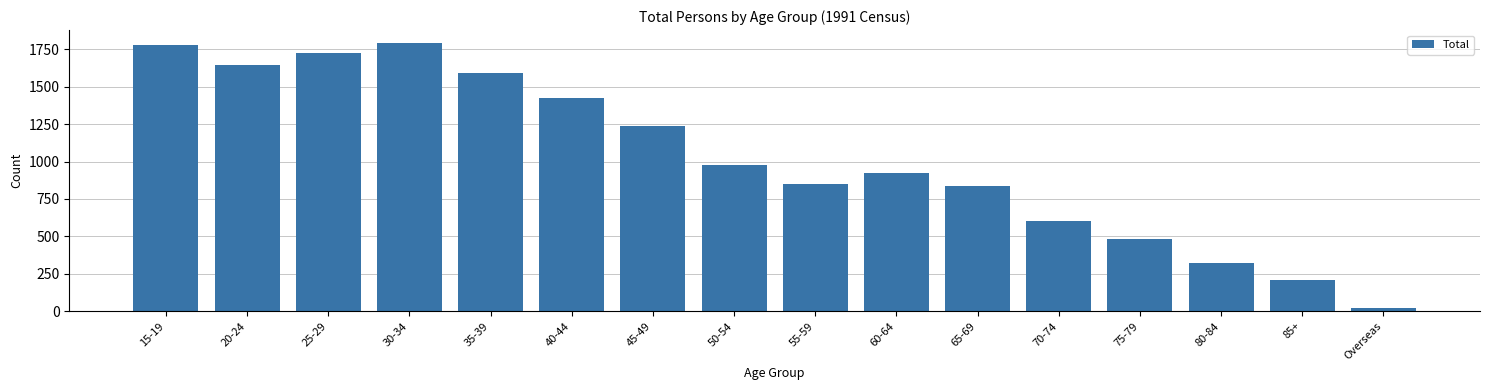

What is the greatest value displayed?

1790